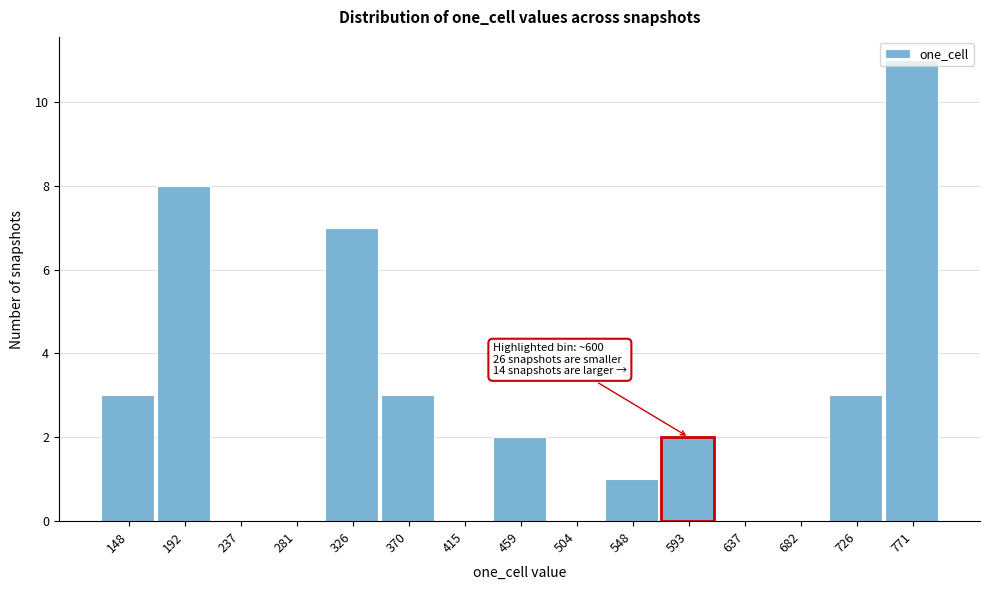

Which category has the highest value across all series?

771